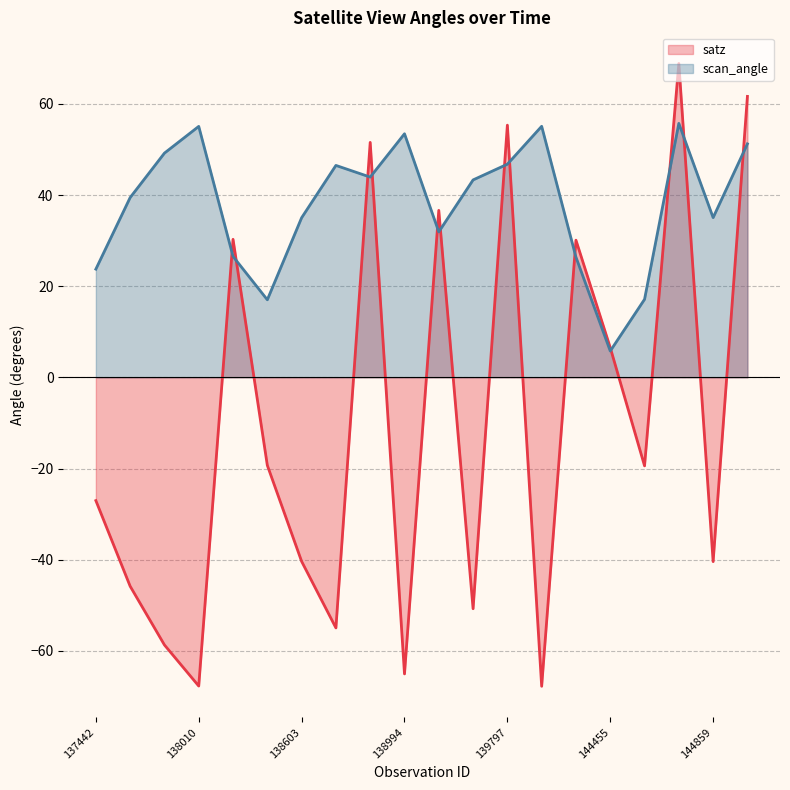

Reading left to right, extract all data points from this chart.

satz: -27.0	-45.8	-58.7	-67.7	30.3	-19.3	-40.4	-55.0	51.5	-65.0	36.6	-50.7	55.3	-67.8	30.1	6.5	-19.4	68.8	-40.4	61.6
scan_angle: 23.7	39.4	49.2	55.0	26.5	17.0	35.0	46.5	43.9	53.4	31.9	43.3	46.8	55.1	26.4	5.8	17.1	55.7	35.0	51.2